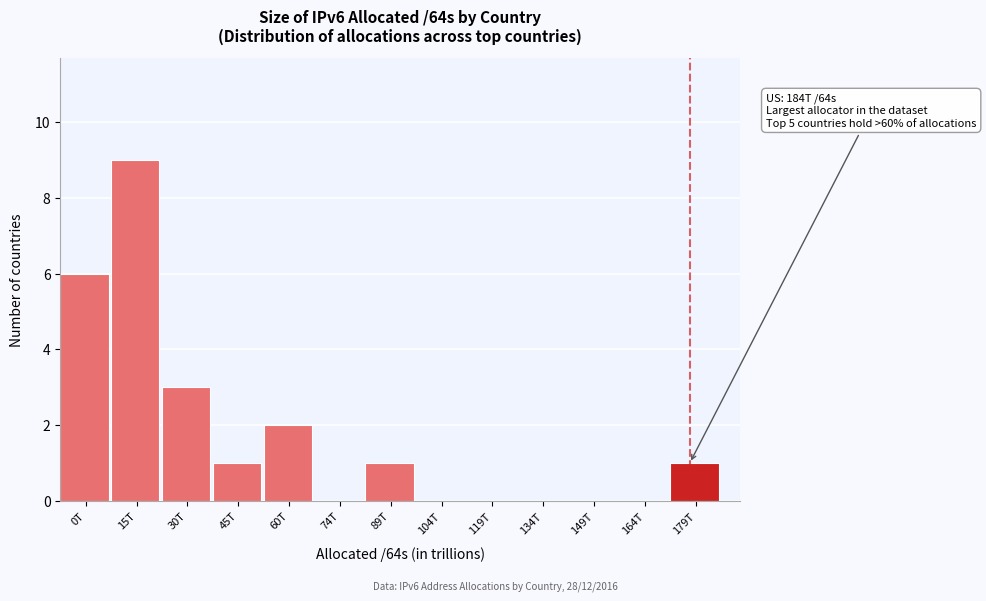

Reading left to right, list all the values displayed in this chart.

0T=6	15T=9	30T=3	45T=1	60T=2	74T=0	89T=1	104T=0	119T=0	134T=0	149T=0	164T=0	179T=1